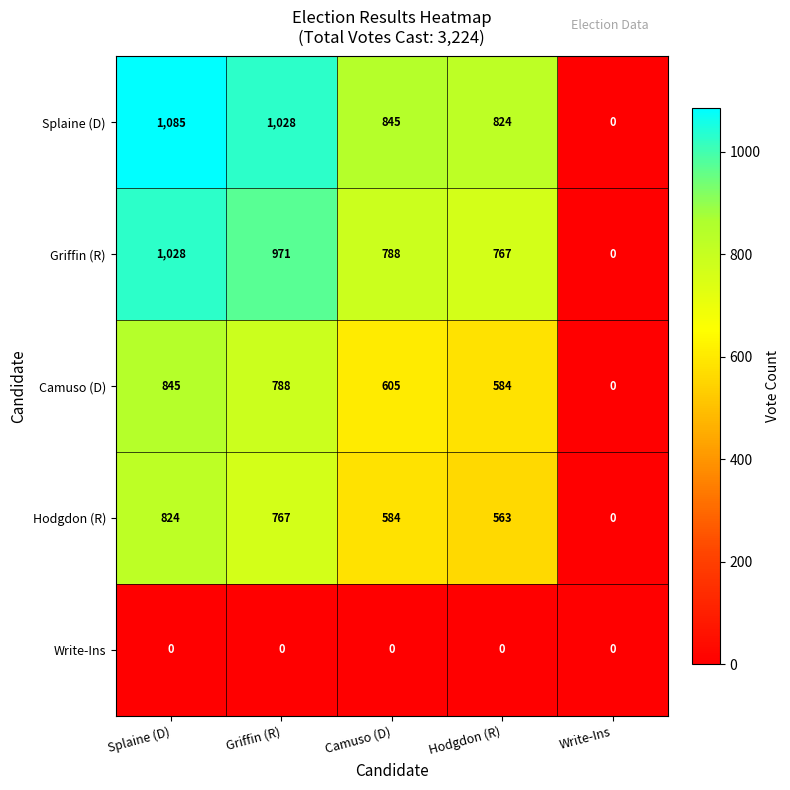

Rank the series at Hodgdon (R) from lowest to highest value.

Write-Ins, Hodgdon (R), Camuso (D), Griffin (R), Splaine (D)